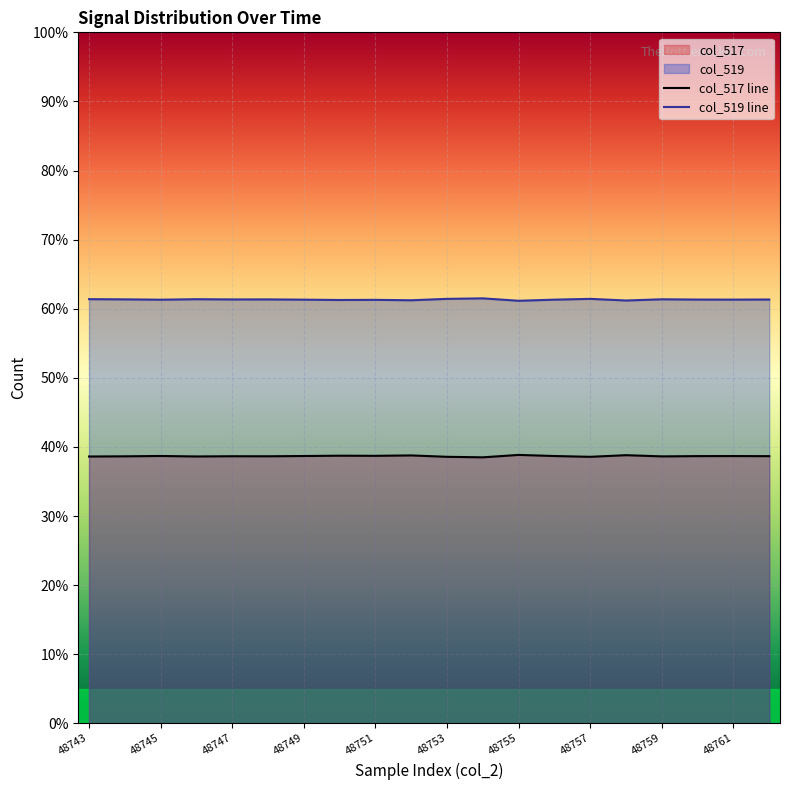

What is the difference between the highest and lowest values at 13?

22.6